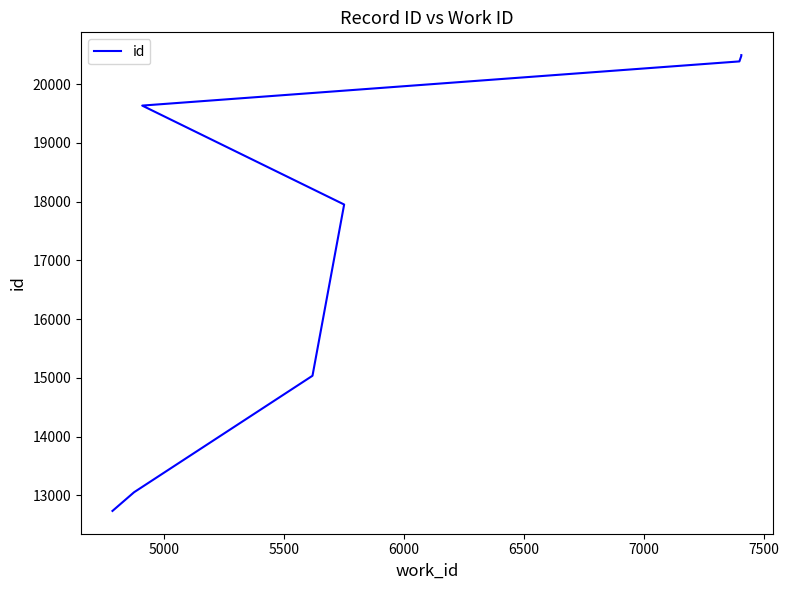

What is the maximum value shown in the chart?

20494